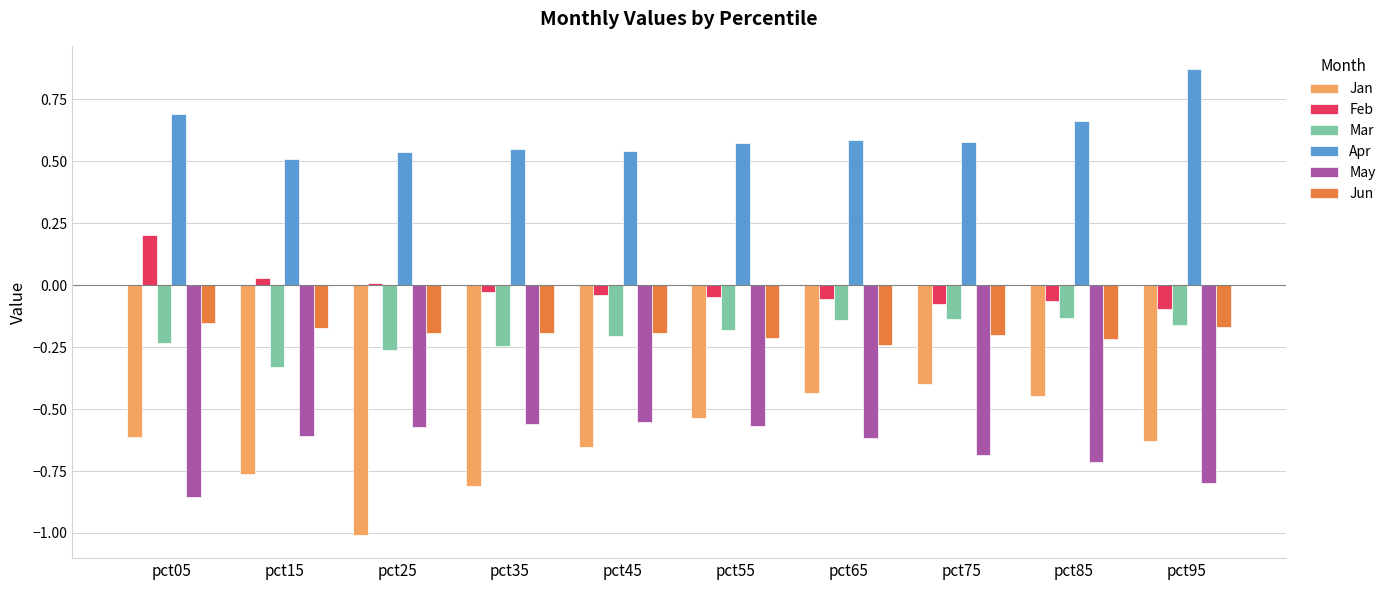

How many bars are there in each group?

6